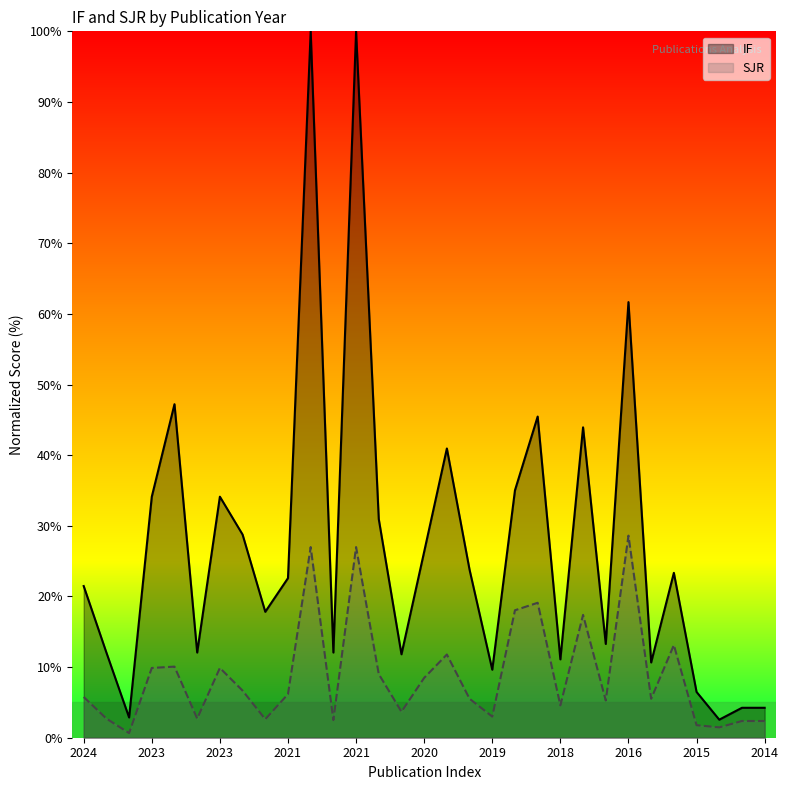

What is the difference between the second highest and minimum values in the IF series?

97.4